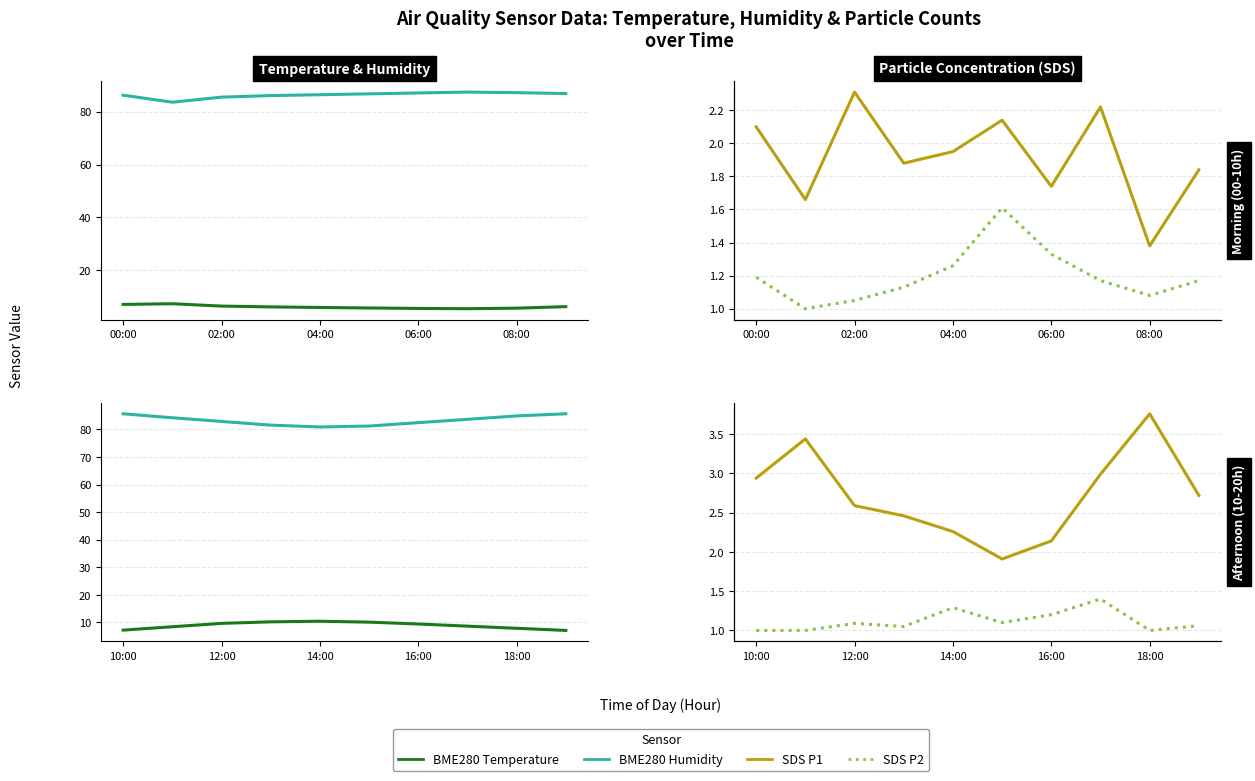

Is the value of SDS_P2 at 5 greater than the value of BME280_temperature at 08:00?

No